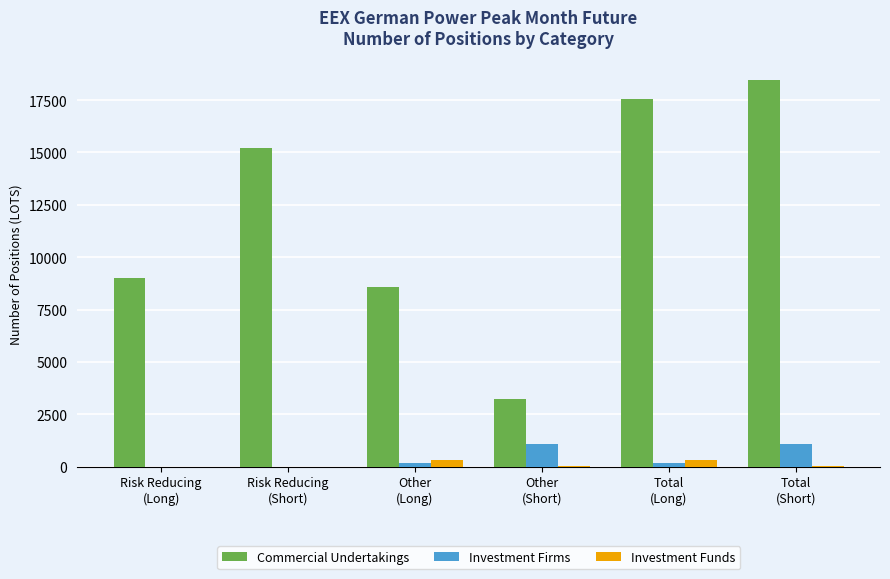

What is the maximum value shown in the chart?

18466